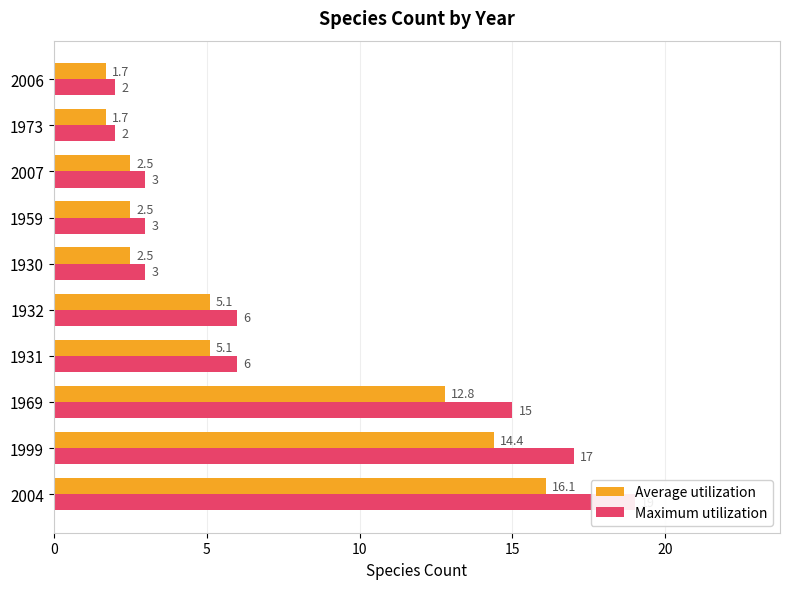

The value of Maximum utilization at 1932 is 8.8. True or false?

False